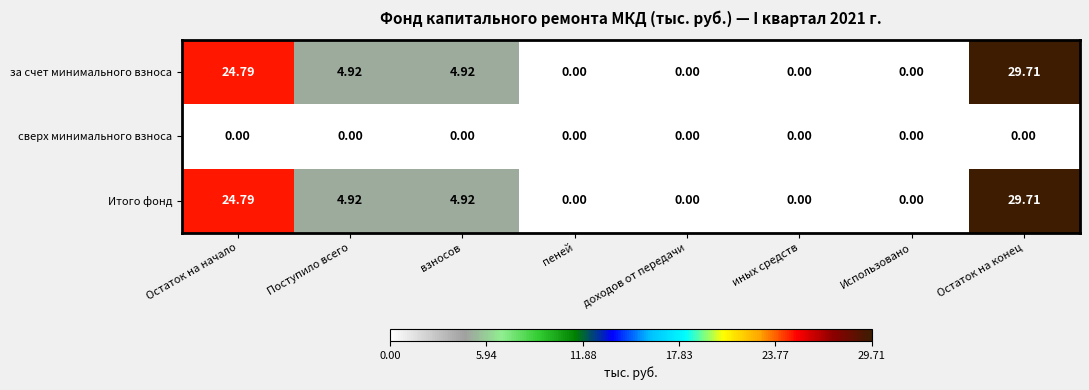

Which category has the highest value in the за счет минимального взноса series?

Остаток на конец